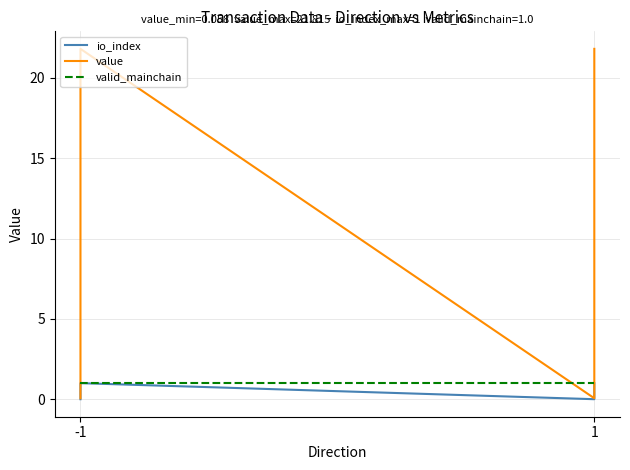

What is the maximum value for value?

21.8